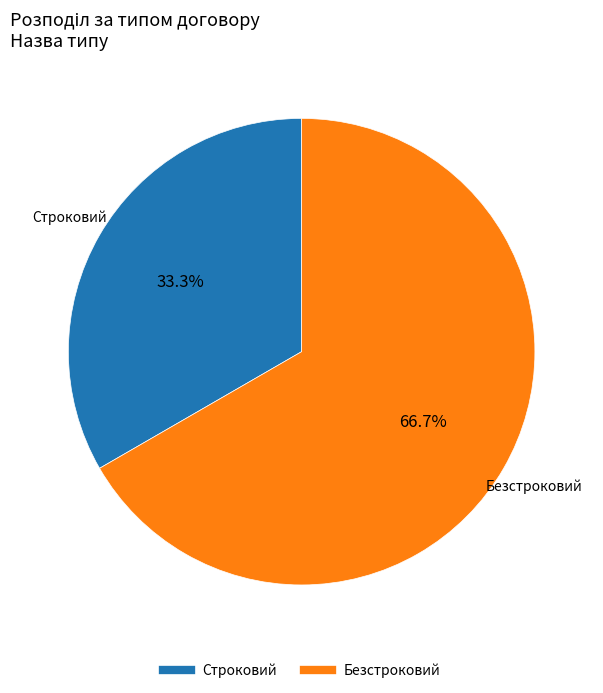

To the nearest percent, what is the difference between the largest and smallest slice percentages?

33%